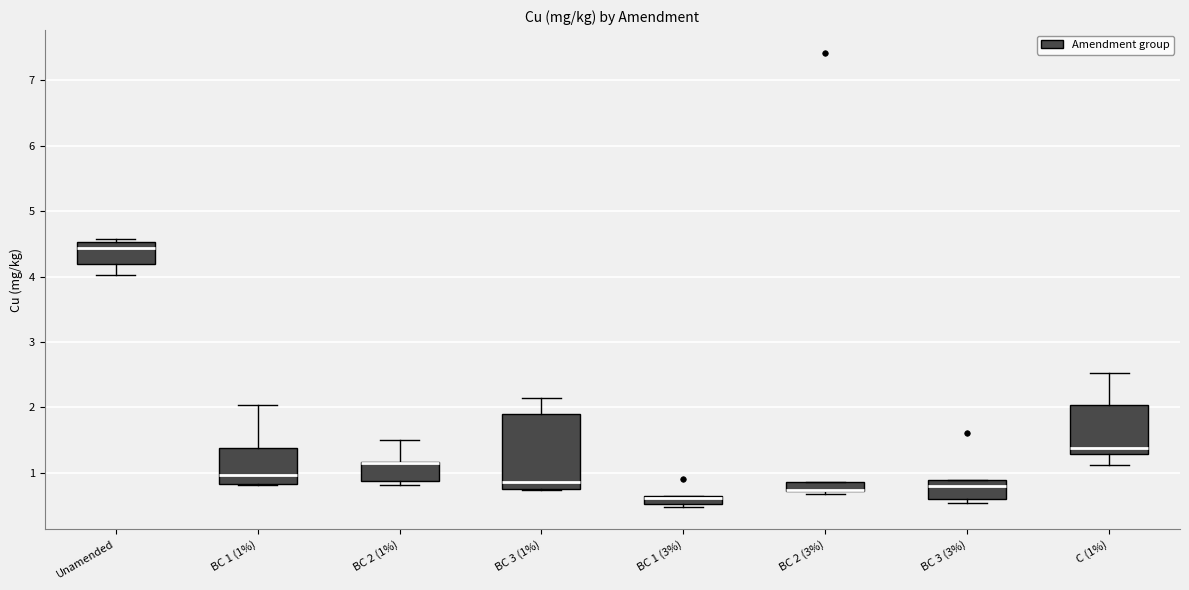

Where is the upper edge of the box for BC 3 (3%) on the y-axis? The values are not printed on the chart, so give them approximately, as read against the axis.

0.9